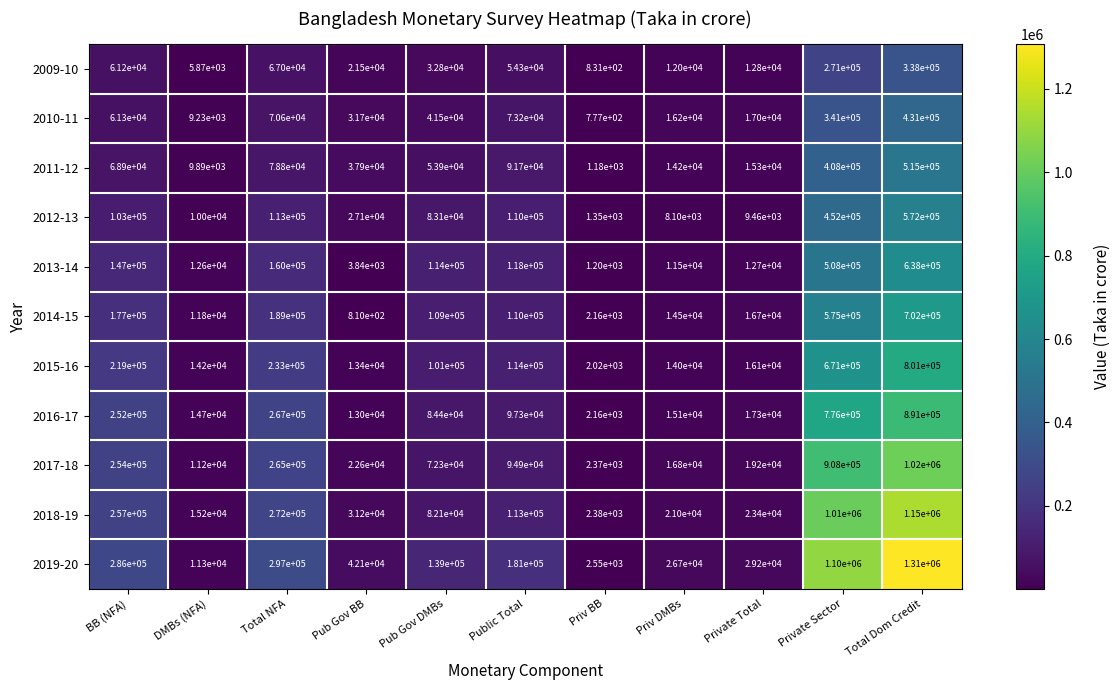

At how many categories does at least one series exceed 1072398?

2